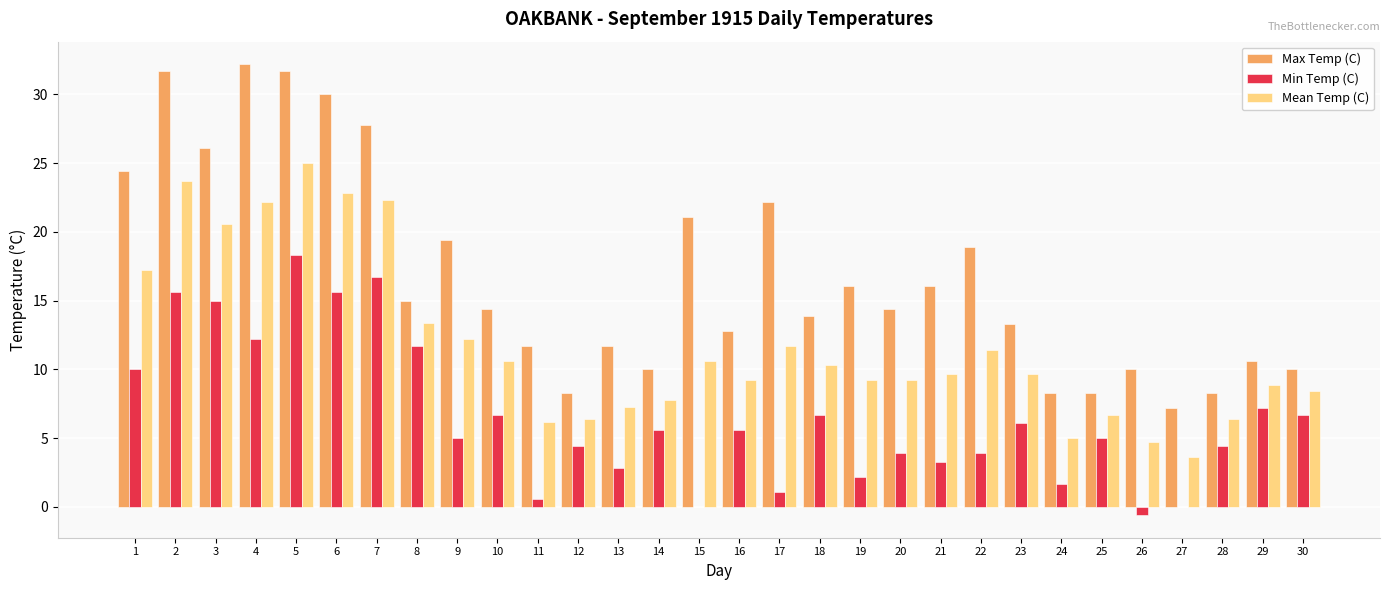

At which label does Max Temp (C) first exceed 14?

1